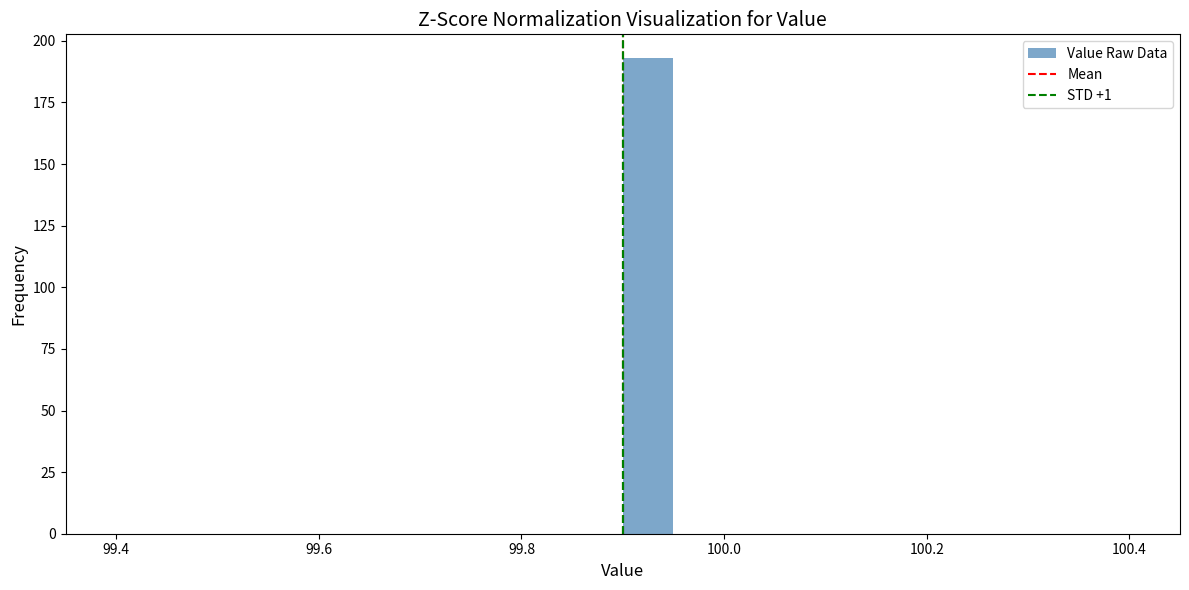

Around what value on the x-axis is the tallest bar? Give the approximate position of its centre, as read against the axis.

99.92